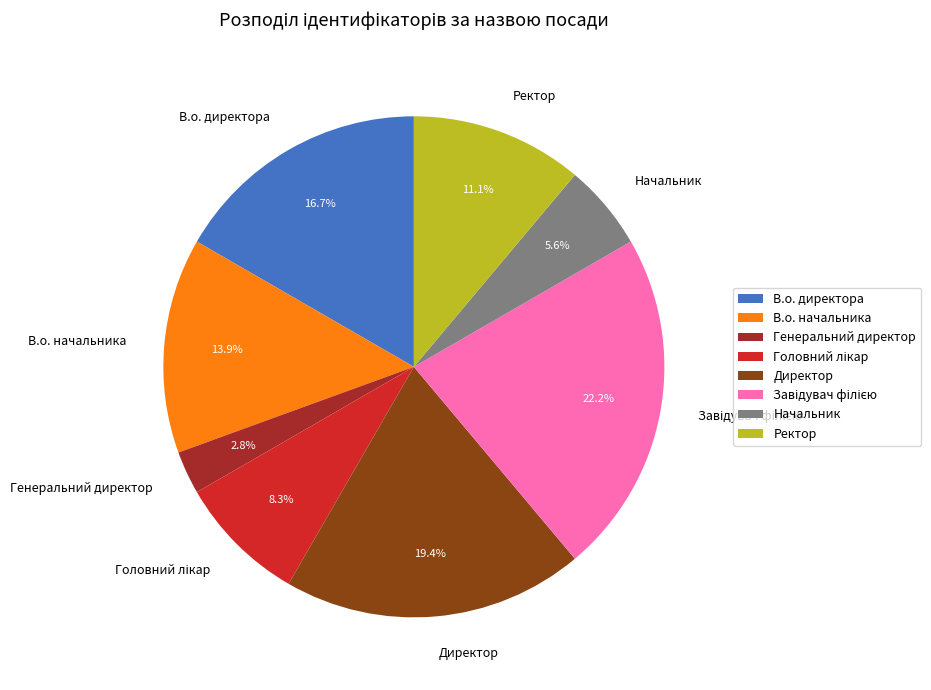

To the nearest percent, what is the difference between the Директор and Генеральний директор slice percentages?

17%